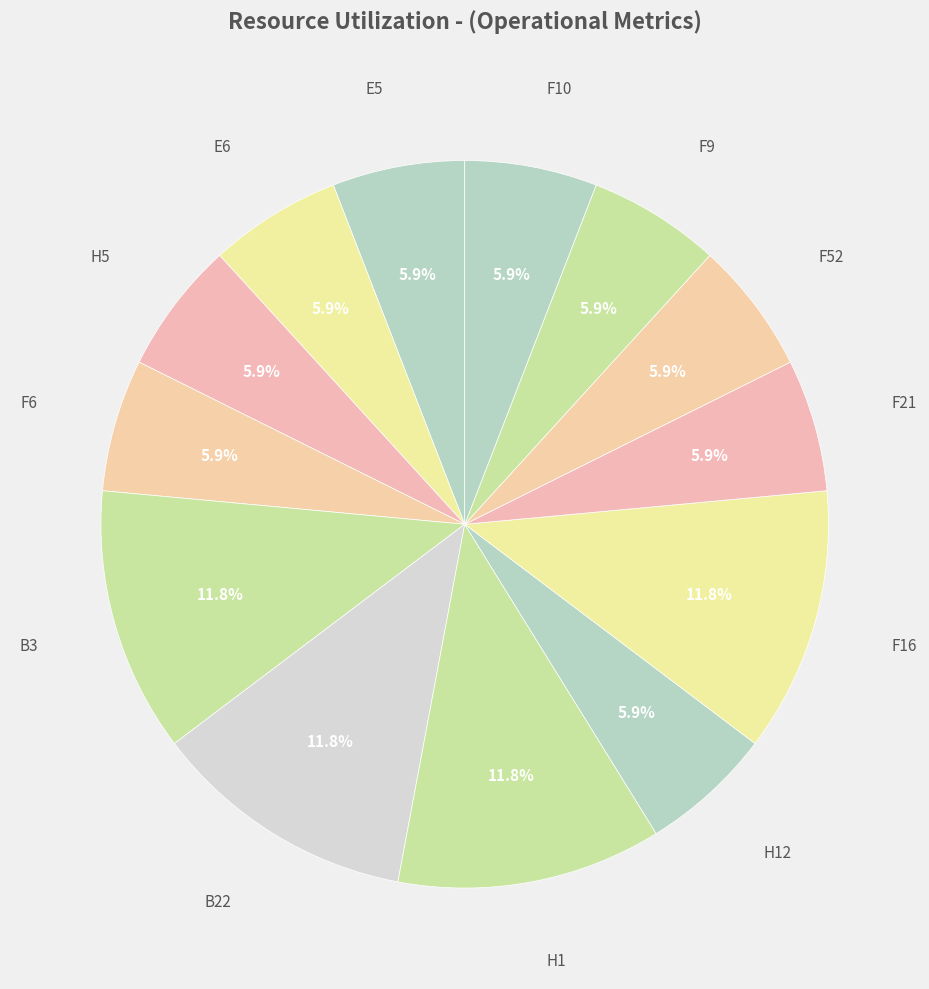

To the nearest percent, what percentage of the pie is B22?

12%